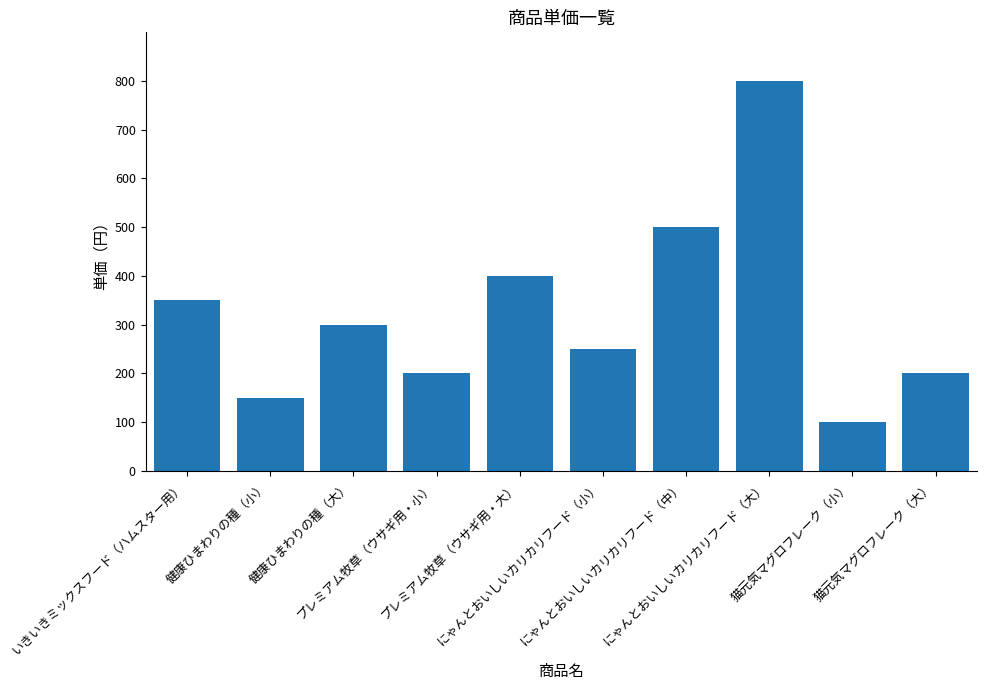

What is the maximum value shown in the chart?

800